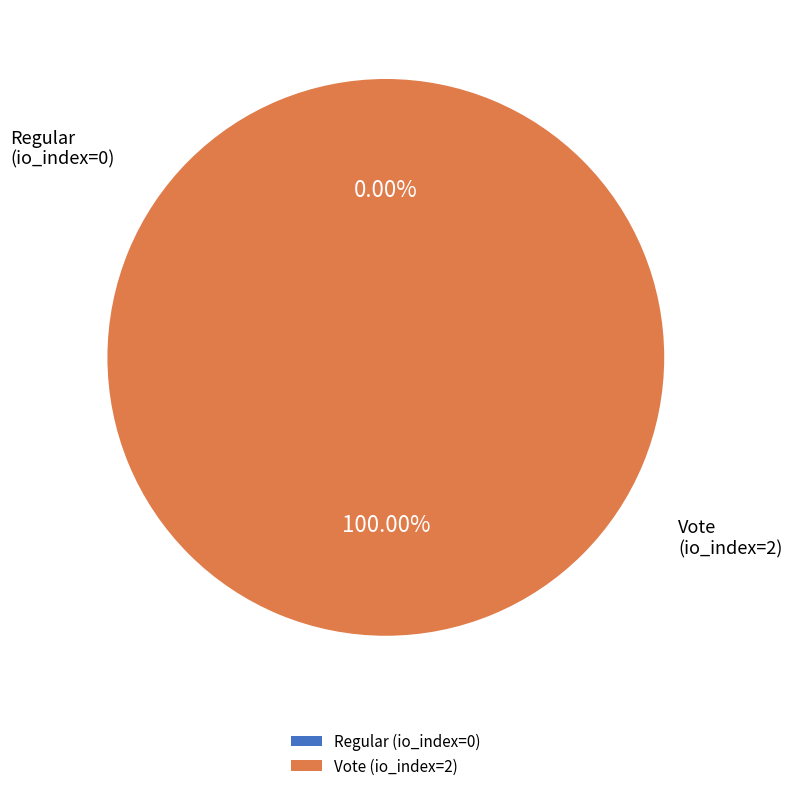

Is the sum of Vote (io_index=2) and Regular (io_index=0) greater than half?

Yes